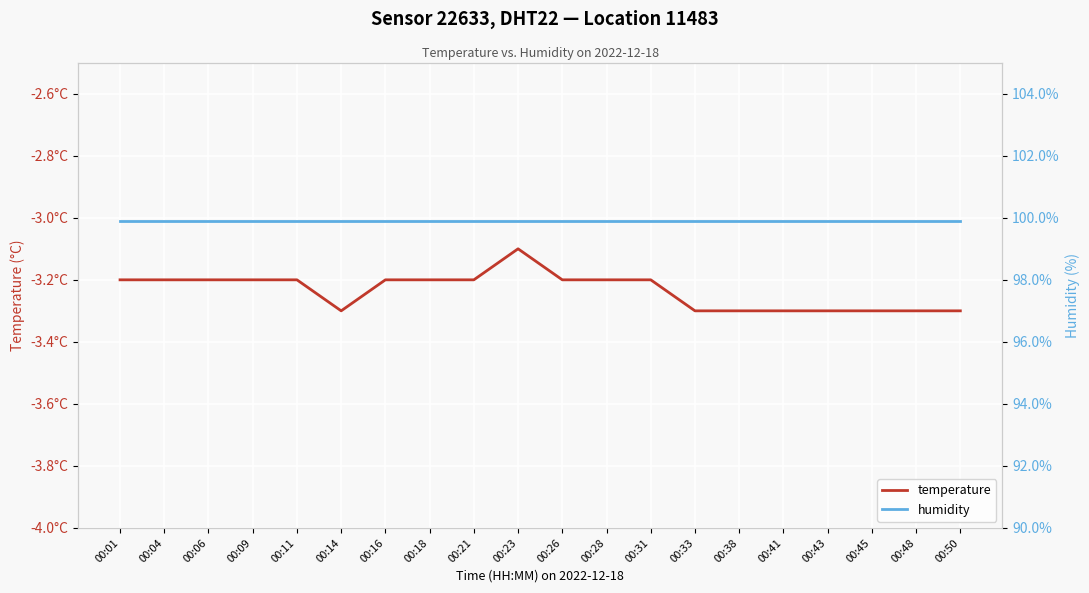

Which series has the widest spread of values?

temperature